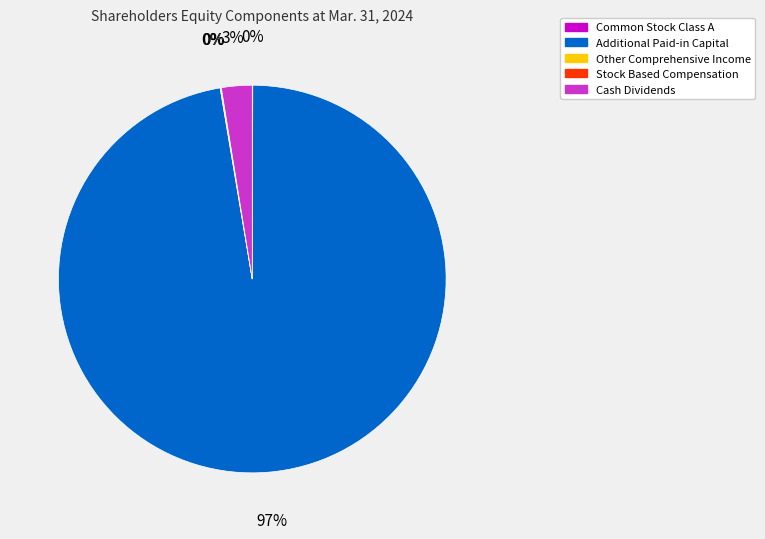

Which has a higher value, Additional Paid-in Capital or Cash Dividends?

Additional Paid-in Capital